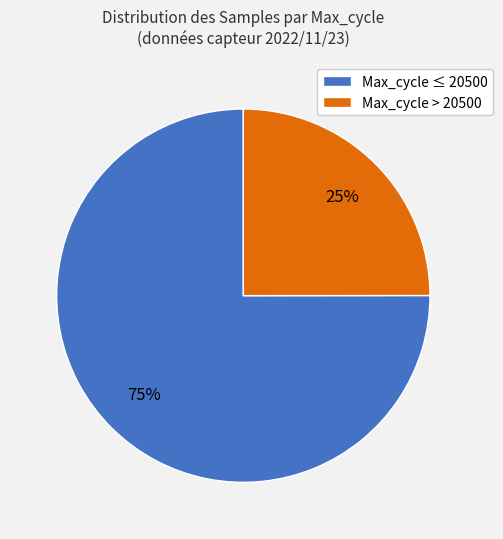

Do Max_cycle > 20500 and Max_cycle ≤ 20500 together represent more than half of the pie?

Yes